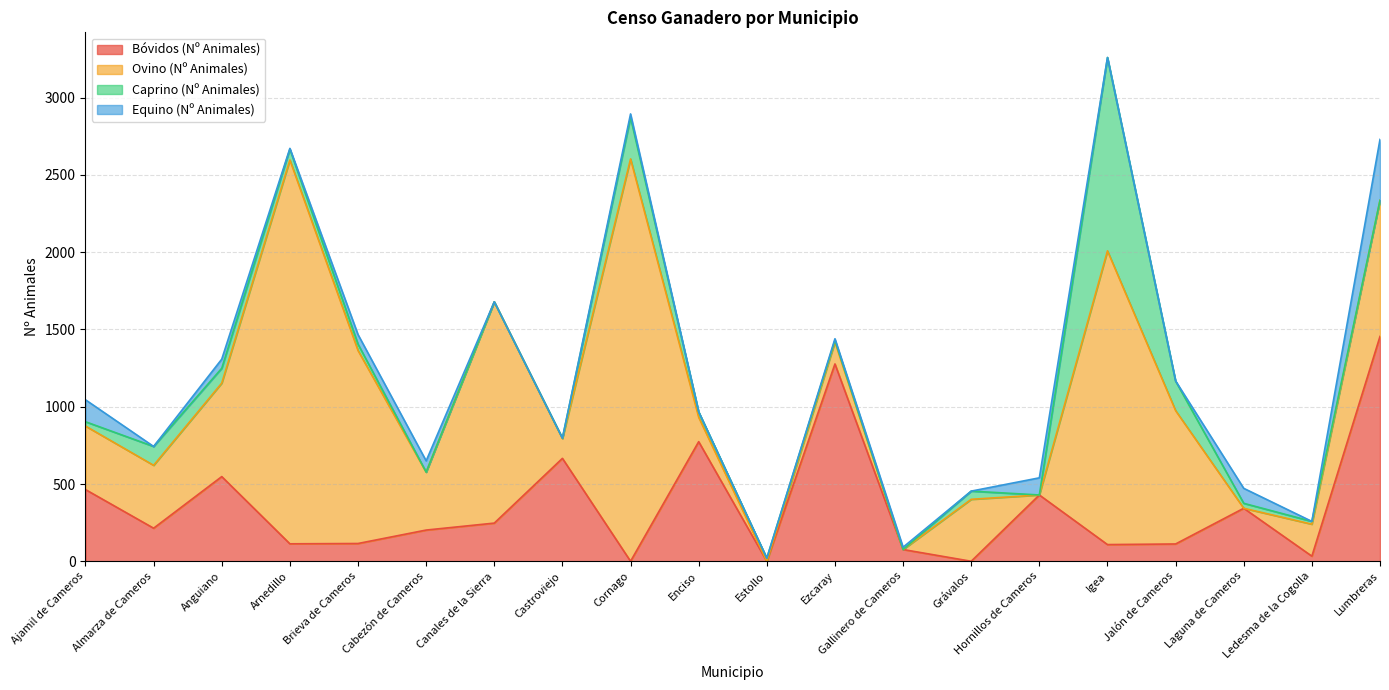

What is the difference between the second highest and second lowest values in the Bóvidos (Nº Animales) series?

1277